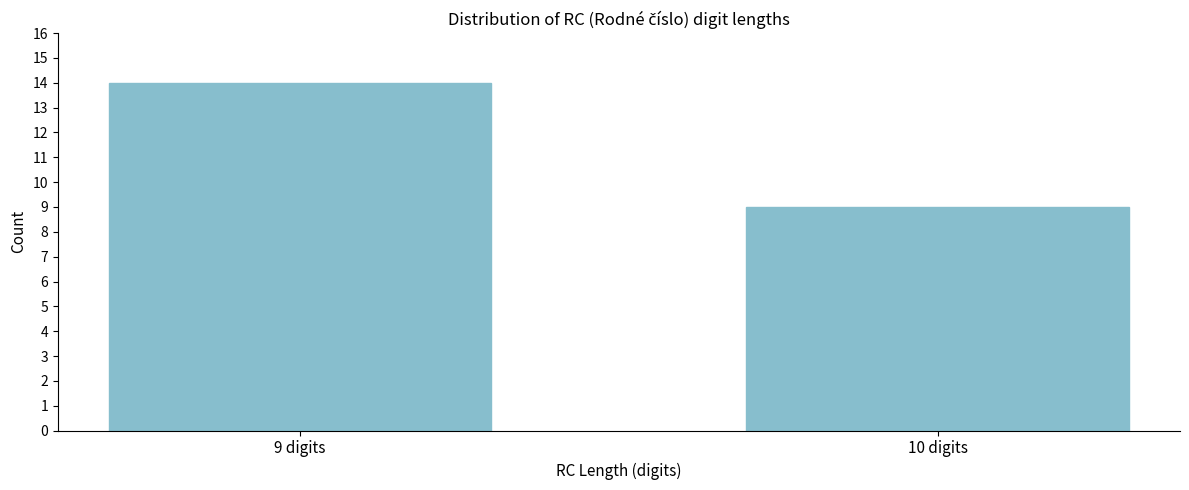

Reading left to right, what are all the values shown in this chart?

9 digits=14	10 digits=9